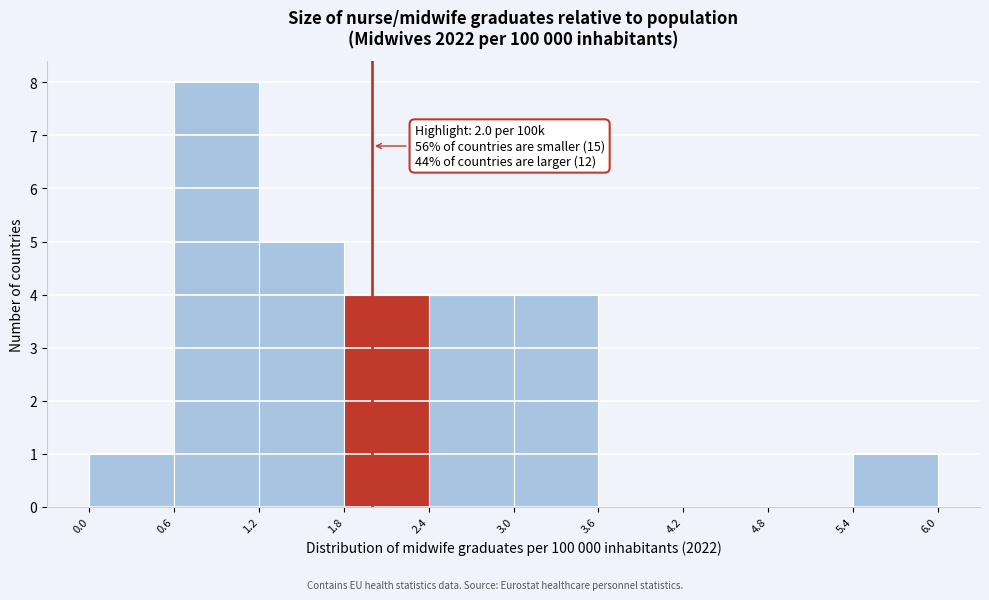

Which range on the x-axis has the tallest bar?

0.6 to 1.2